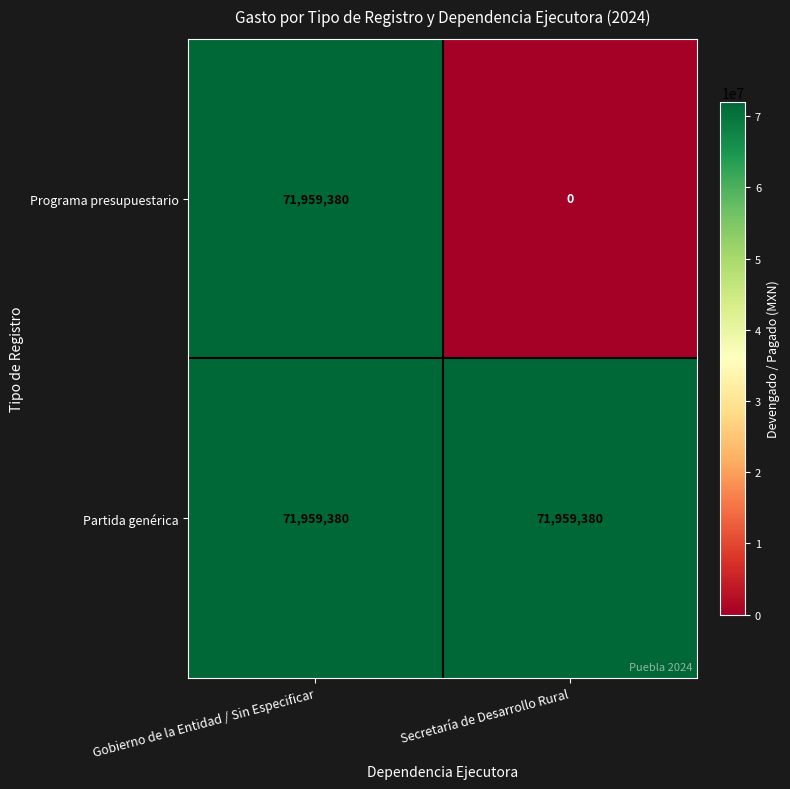

Which label corresponds to the smallest value in the chart?

Secretaría de Desarrollo Rural